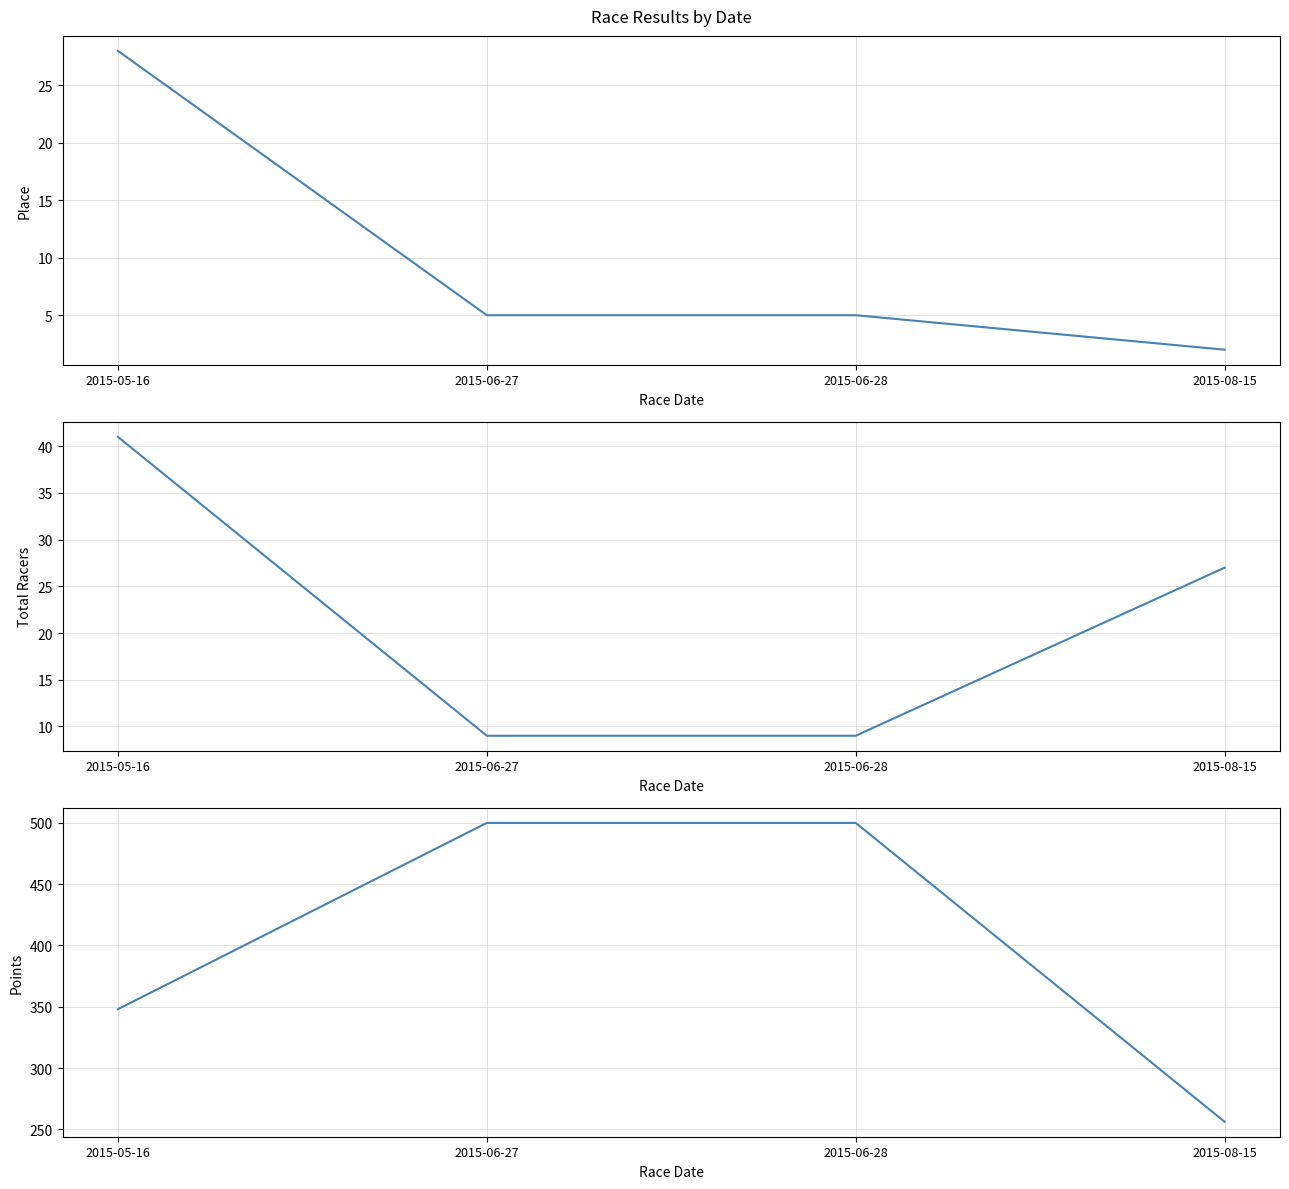

What is the label of the 4th point from the right?

2015-05-16